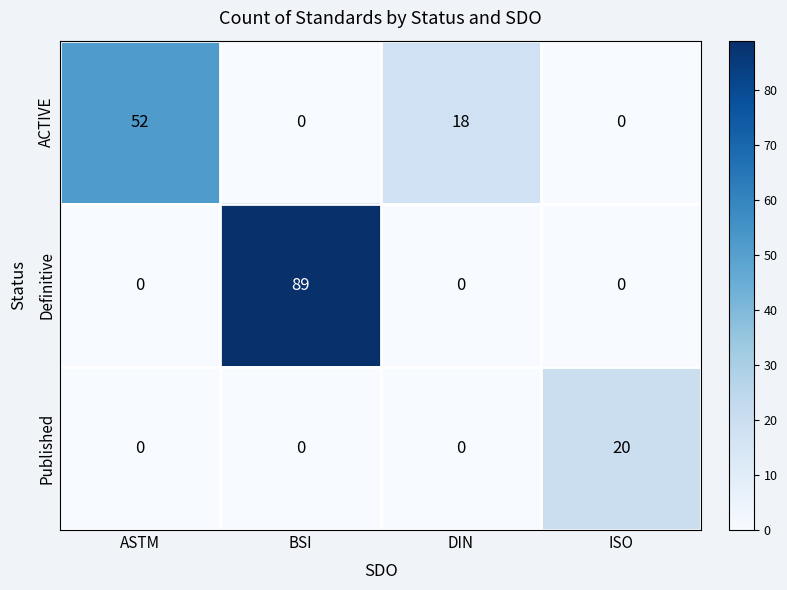

What is the maximum value shown in the chart?

89